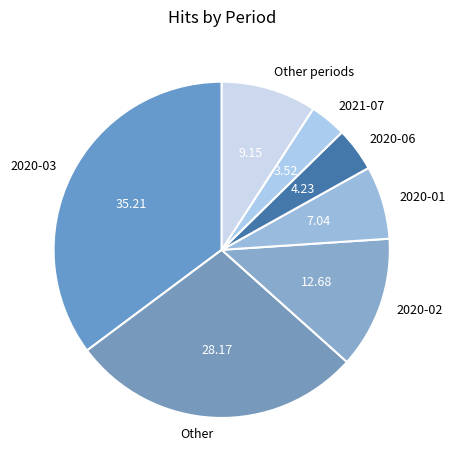

Combined, do 2020-01 and 2020-03 account for over 50%?

No